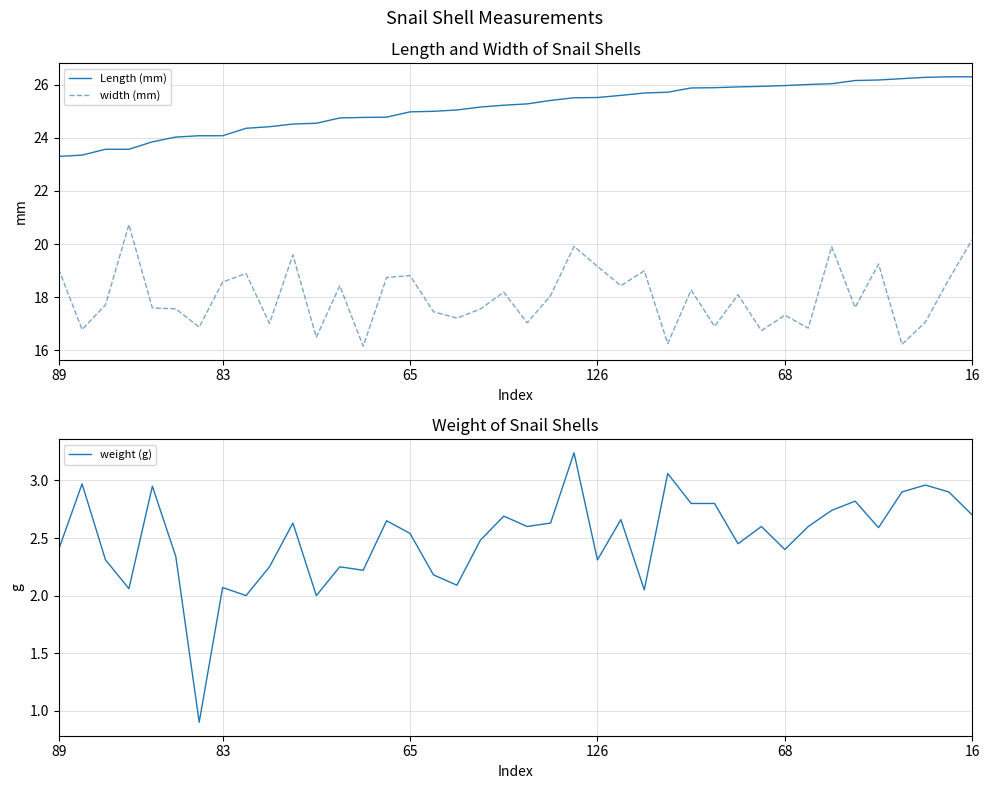

What is the lowest value of the weight (g) series?

0.9